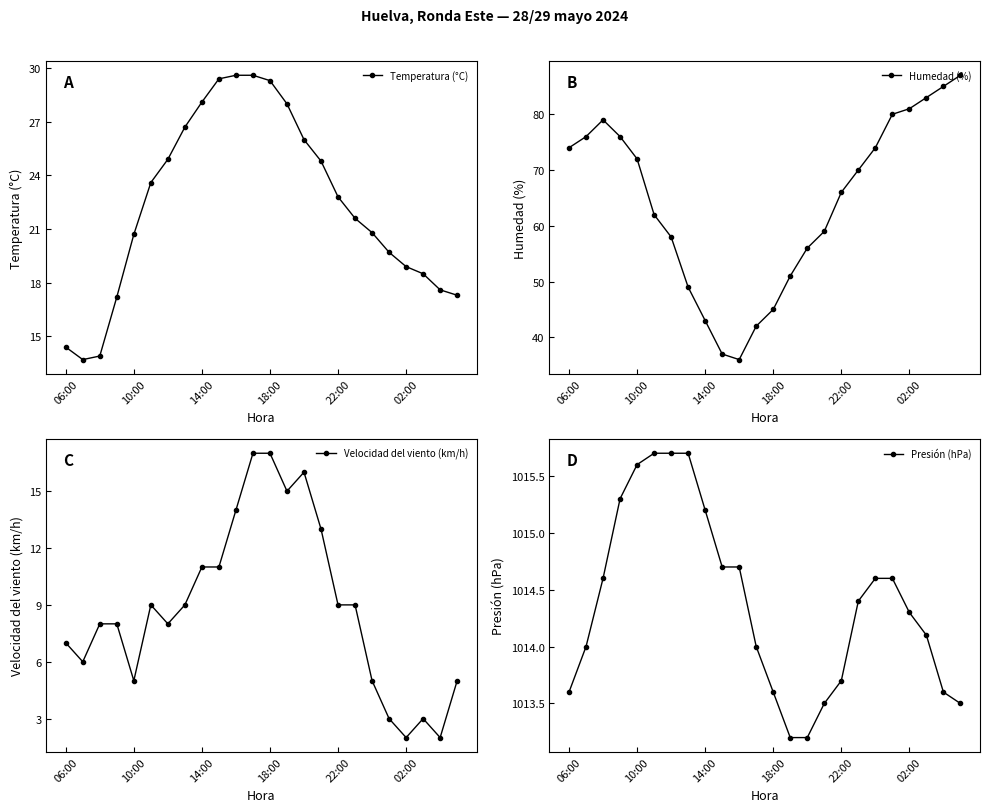

What is the lowest value of the Presión (hPa) series?

1013.2